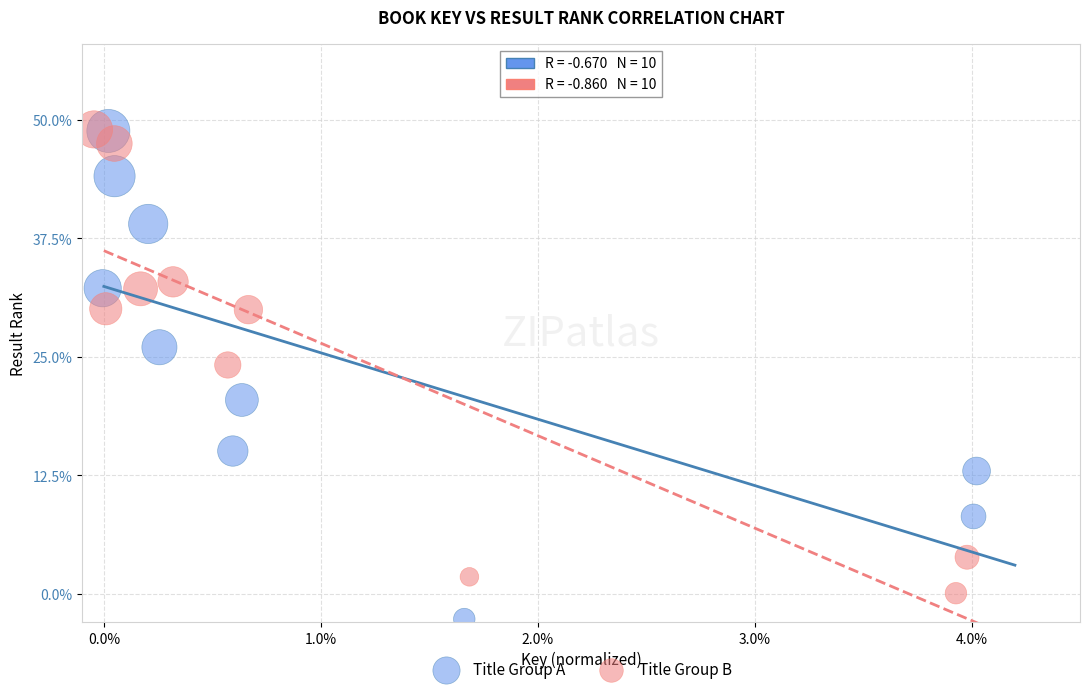

Which series contains the lowest Y value?

Title Group A